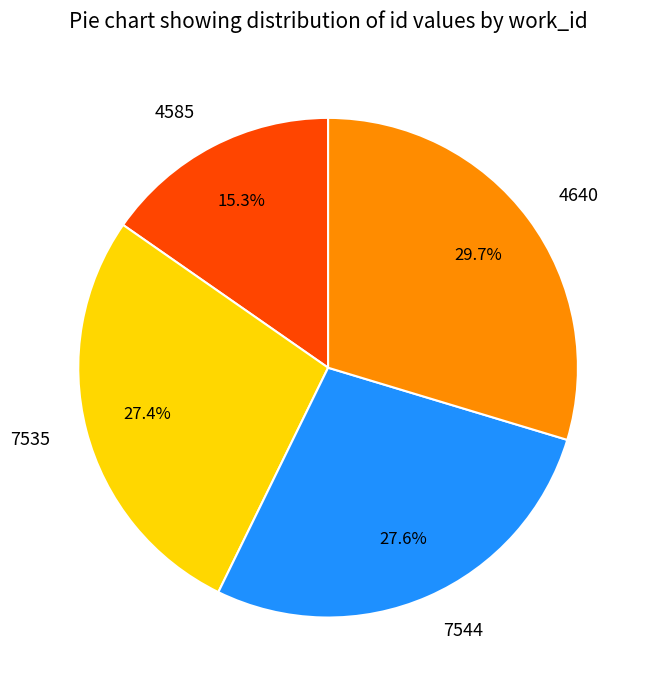

Which category has the biggest portion of the pie?

4640